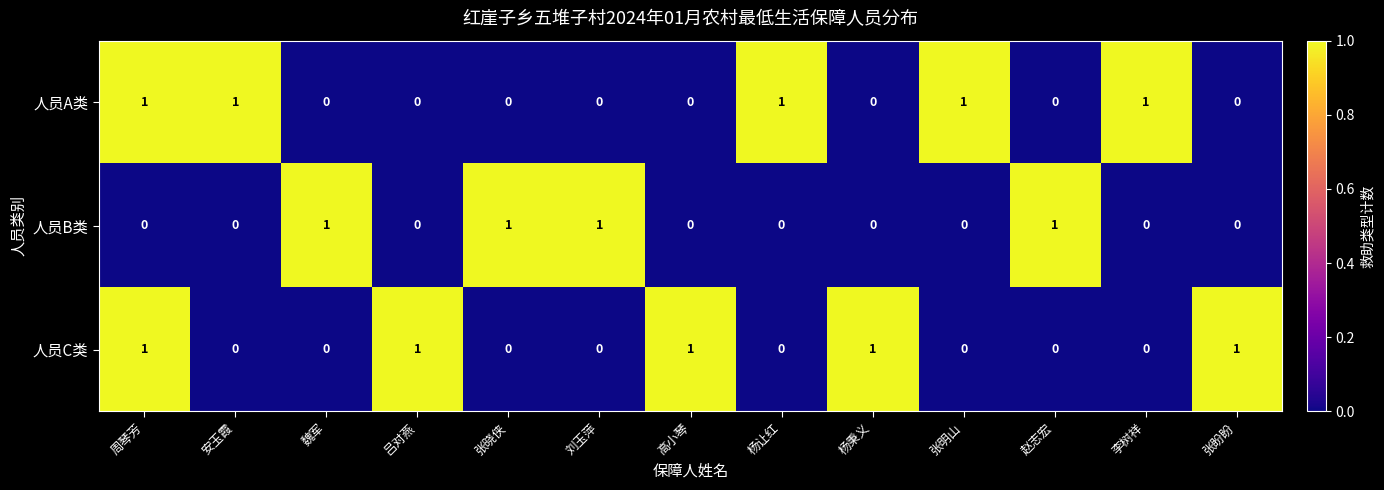

True or false: 人员A类 has a value of 0 at 杨秉义.

True